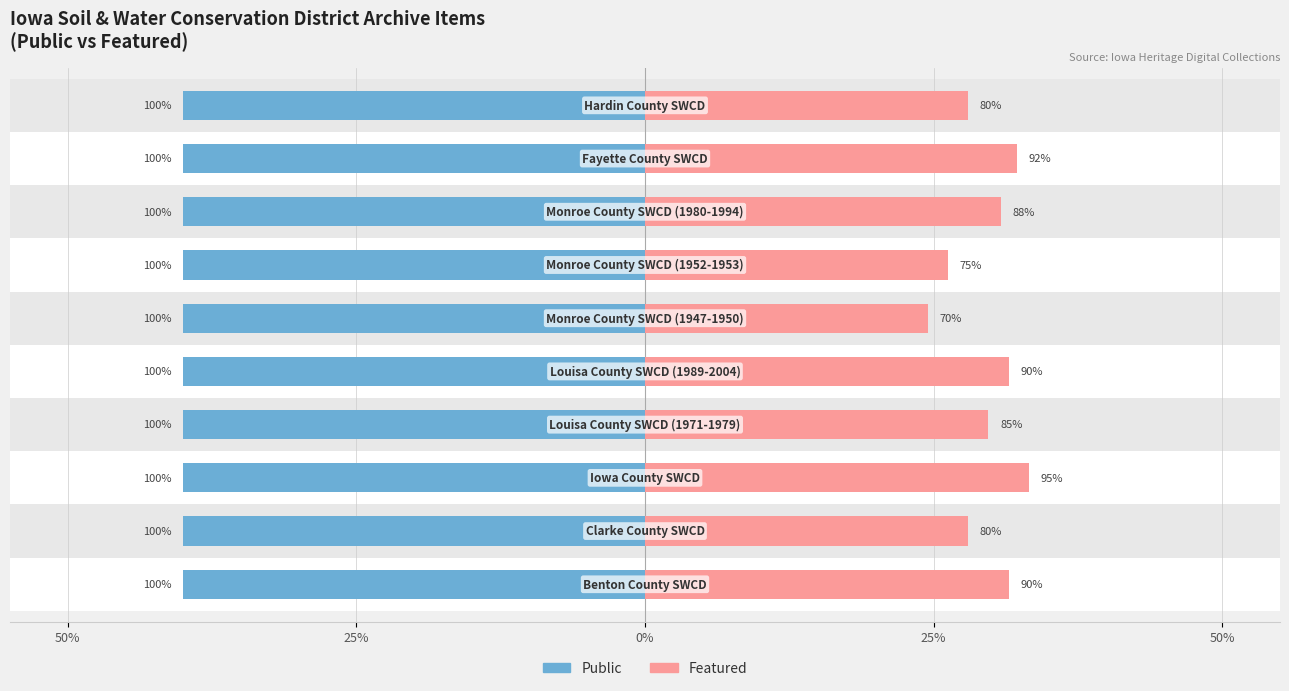

Does the chart contain any negative values?

No